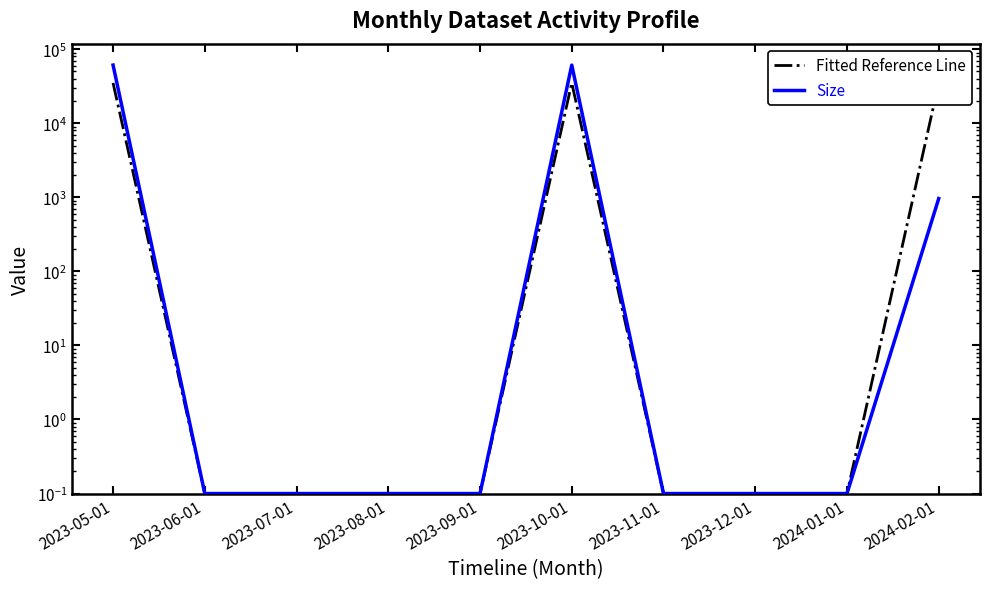

At how many categories does at least one series exceed 35880?

2